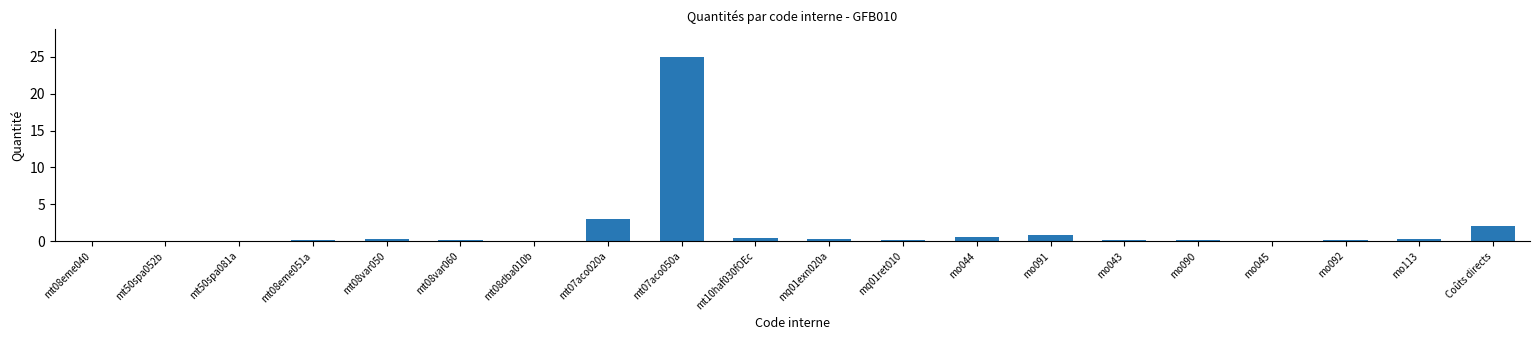

Where is the data nearest to the value 12?

mt07aco020a